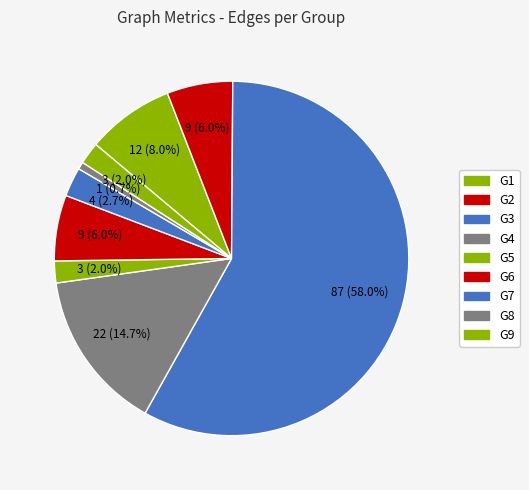

What is the ratio of the value at G5 to the value at G4?

0.1